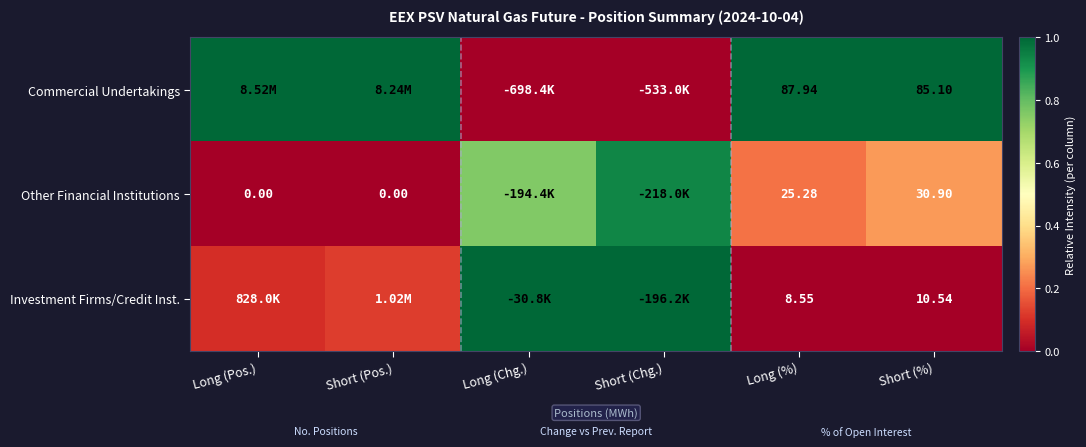

Rank the series at Short (%) from lowest to highest value.

Investment Firms/Credit Inst., Other Financial Institutions, Commercial Undertakings